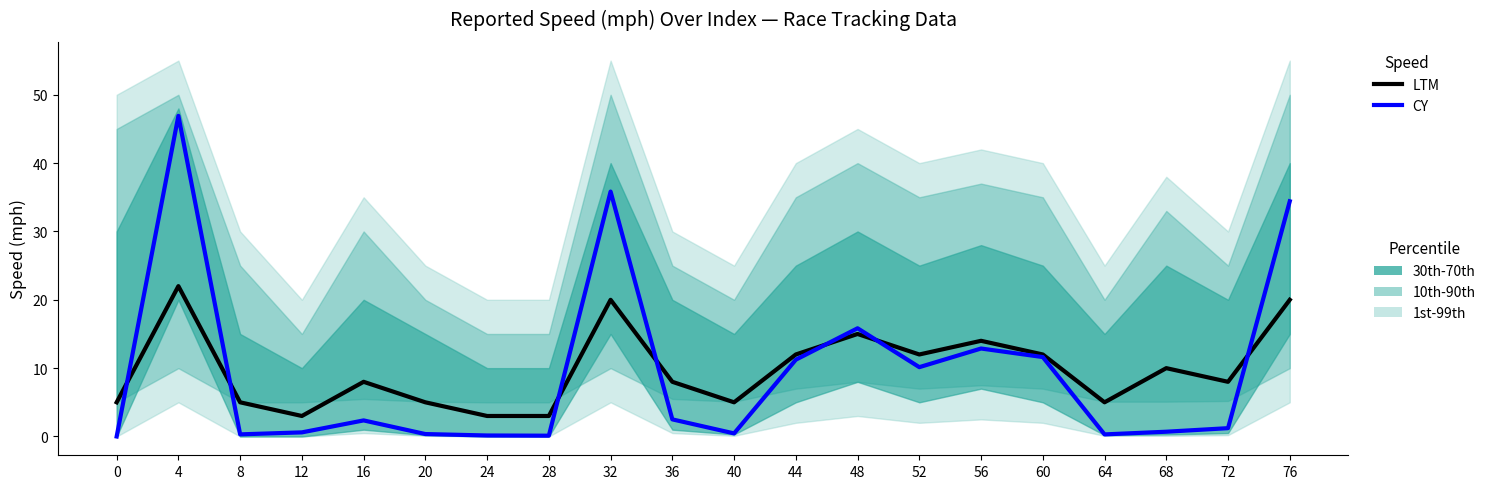

How many intersections are there between CY and LTM?

7